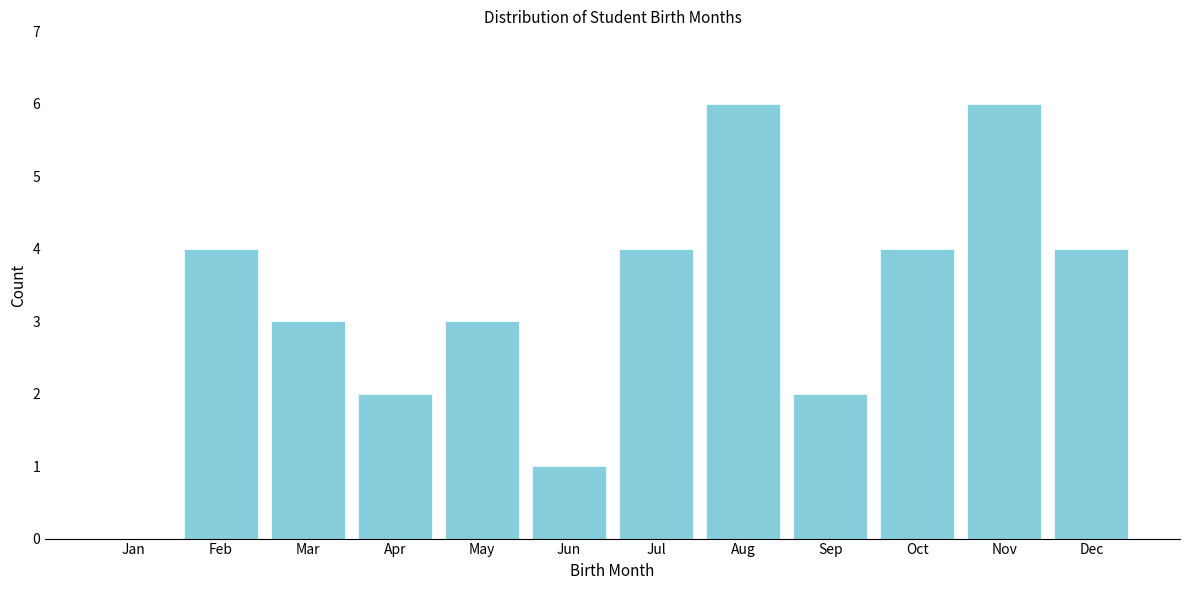

Reading right to left, transcribe all the data shown in this chart.

Dec=4	Nov=6	Oct=4	Sep=2	Aug=6	Jul=4	Jun=1	May=3	Apr=2	Mar=3	Feb=4	Jan=0